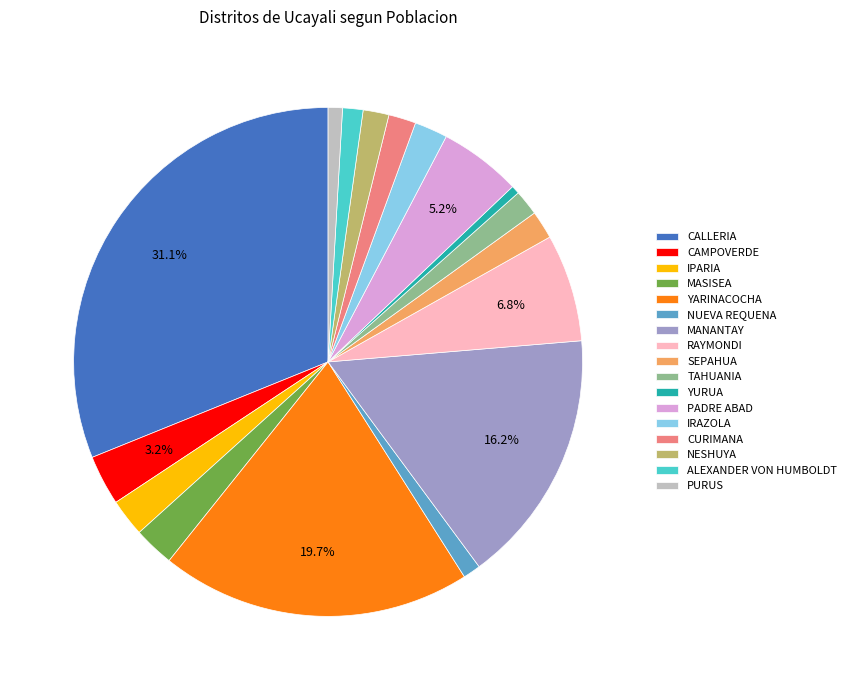

Between IRAZOLA and CAMPOVERDE, which is larger?

CAMPOVERDE